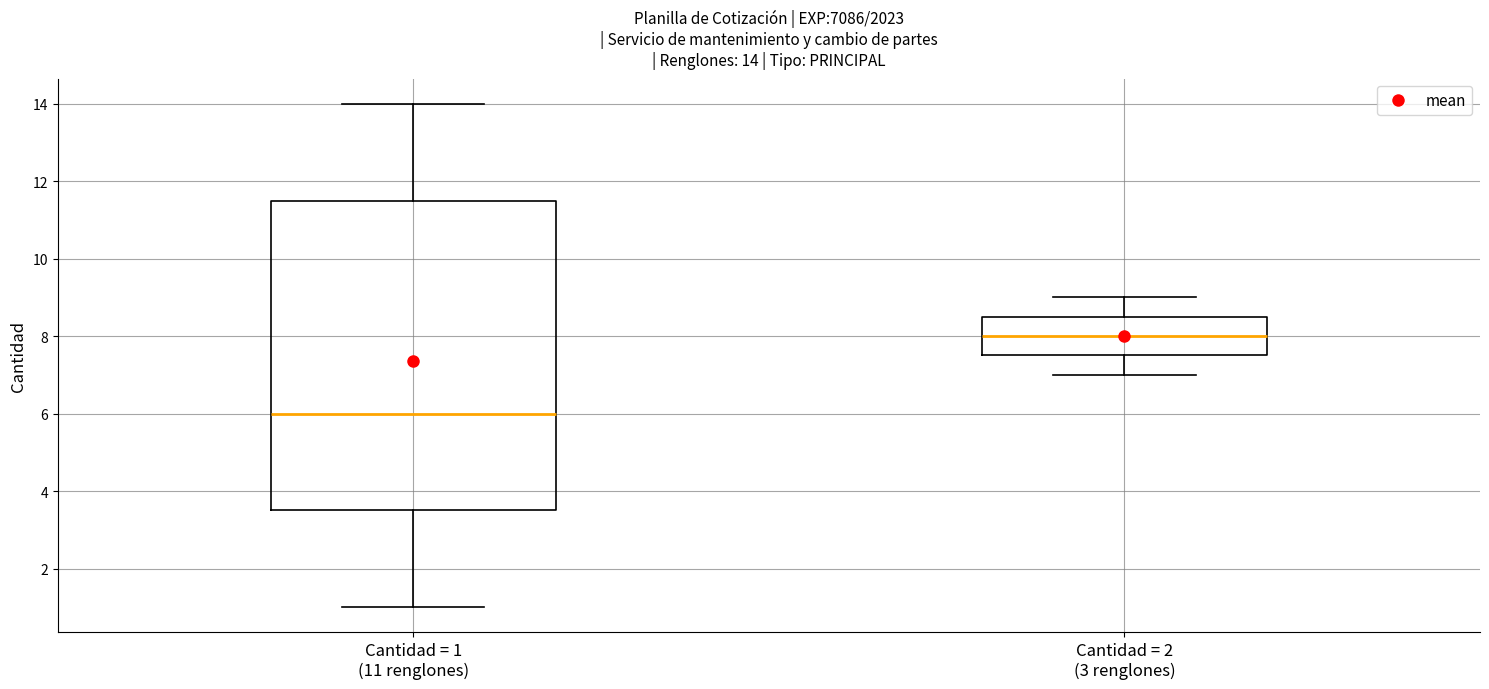

Which box has the highest median line?

Cantidad = 2 (3 renglones)